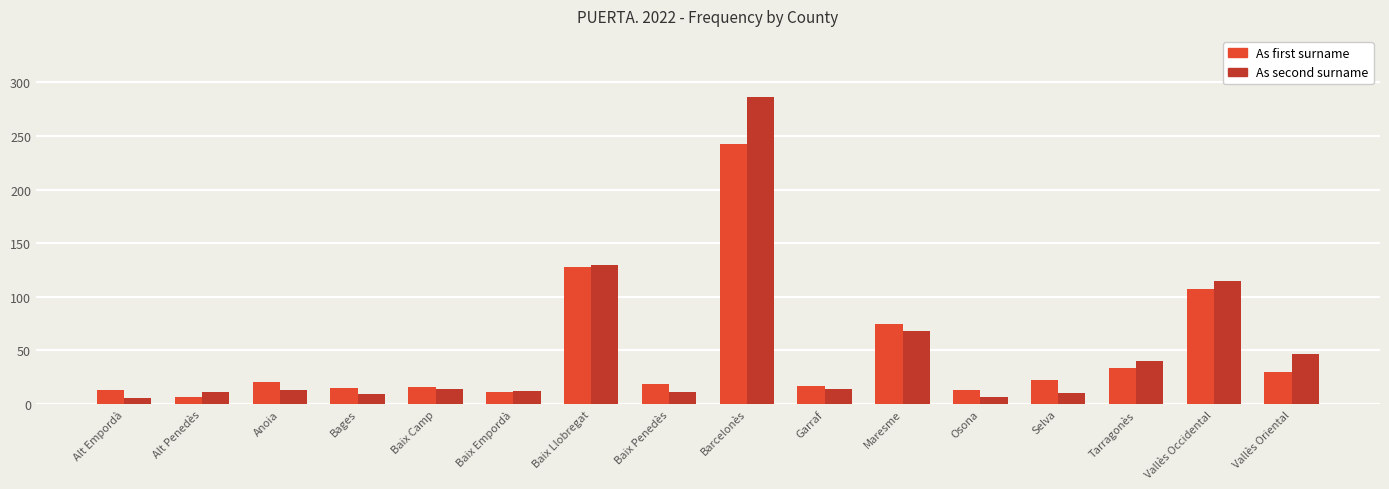

Which category has the highest value across all series?

Barcelonès